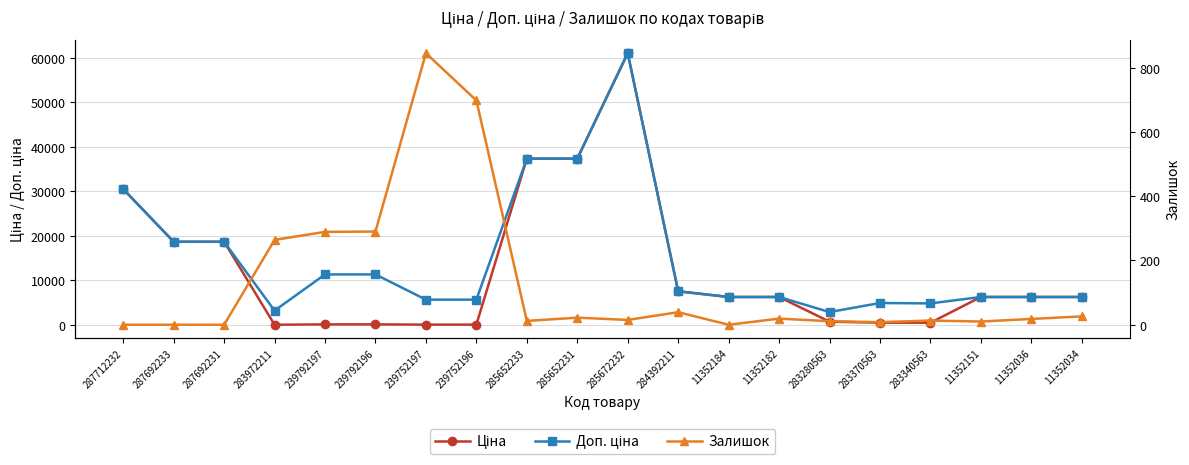

List the series in order of their overall mean, highest first.

Доп. ціна, Ціна, Залишок